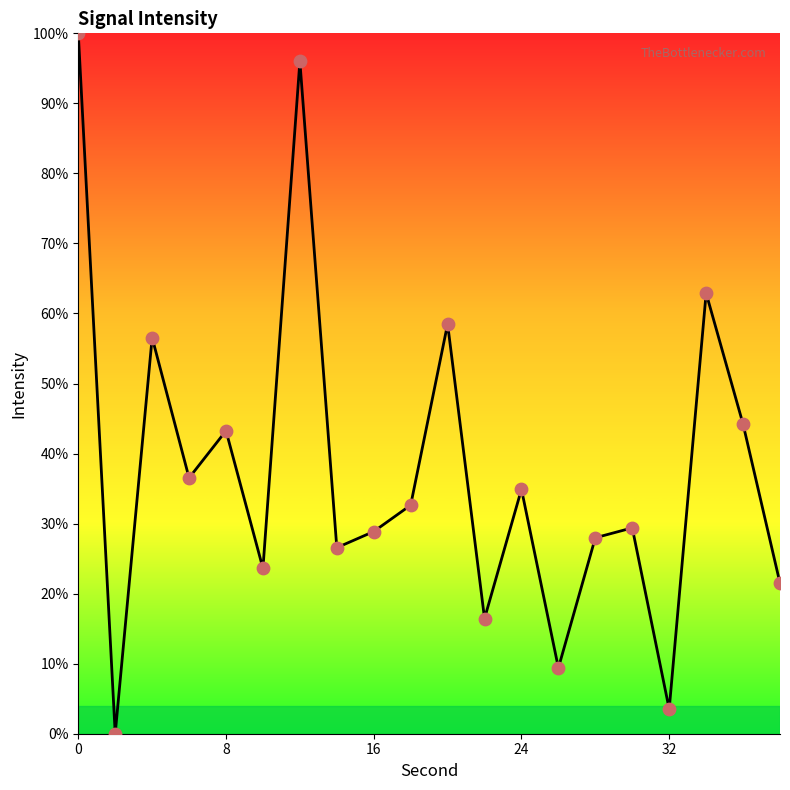

What is the difference between the maximum and minimum values?

100.0